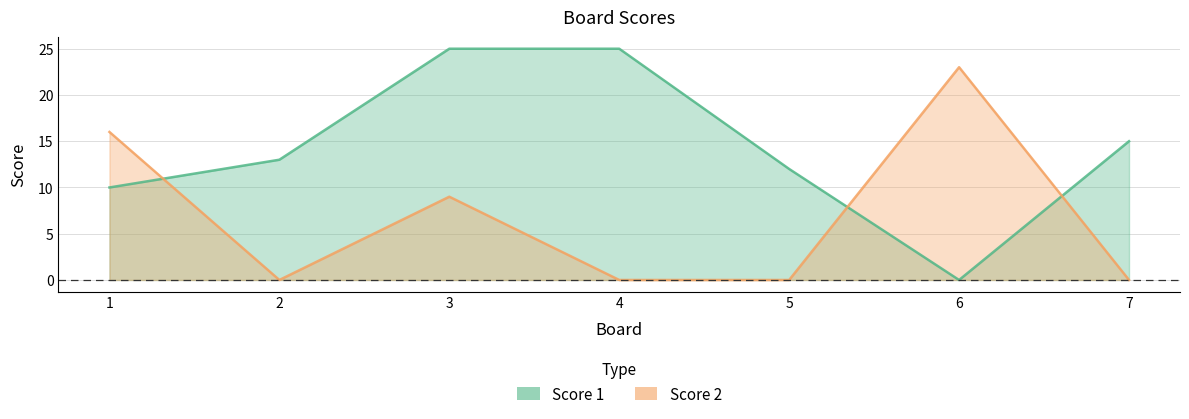

Is it true that Score 1 equals 0 at 6?

True